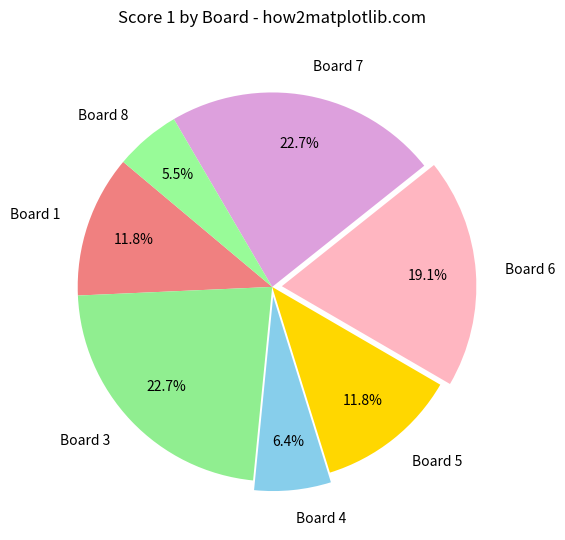

The Board 1 slice represents 12% of the pie. True or false?

True